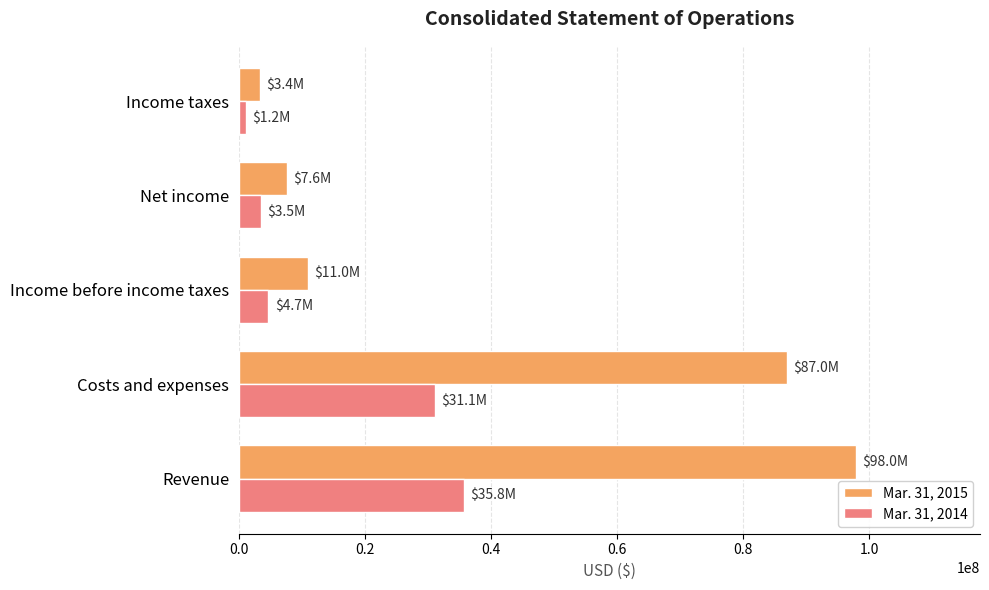

Which series has the largest range (max minus min)?

Mar. 31, 2015